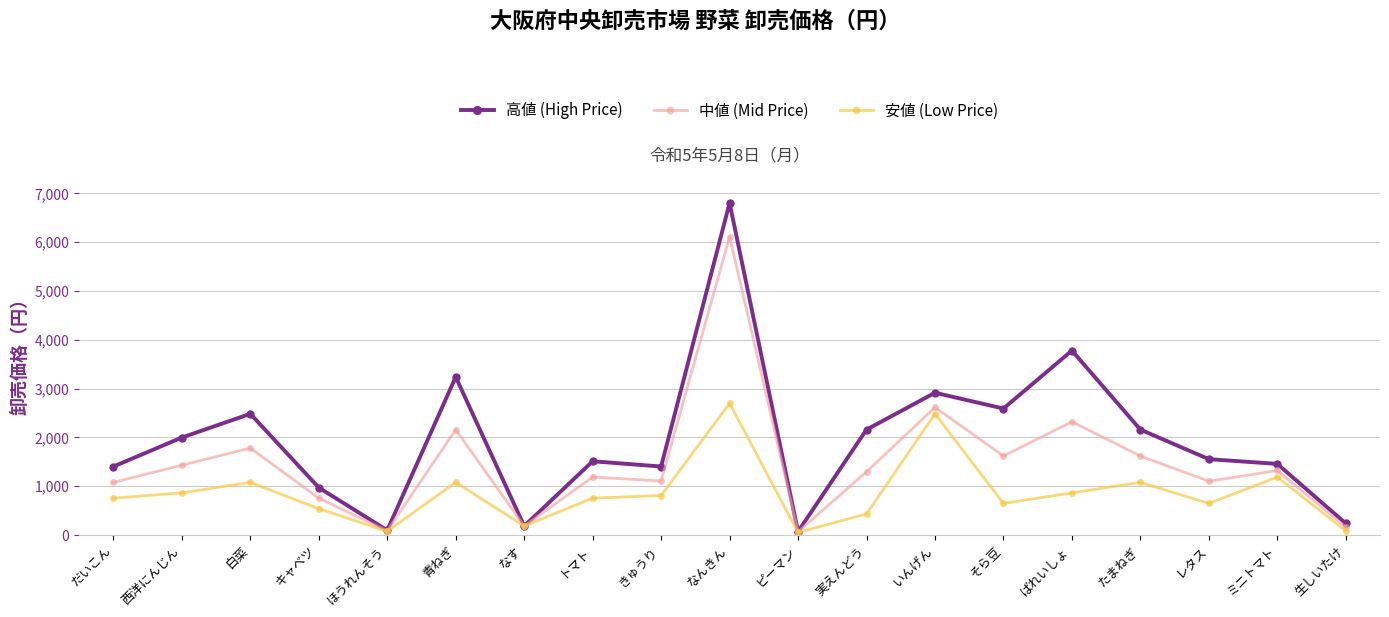

Which label corresponds to the largest value in the chart?

なんきん